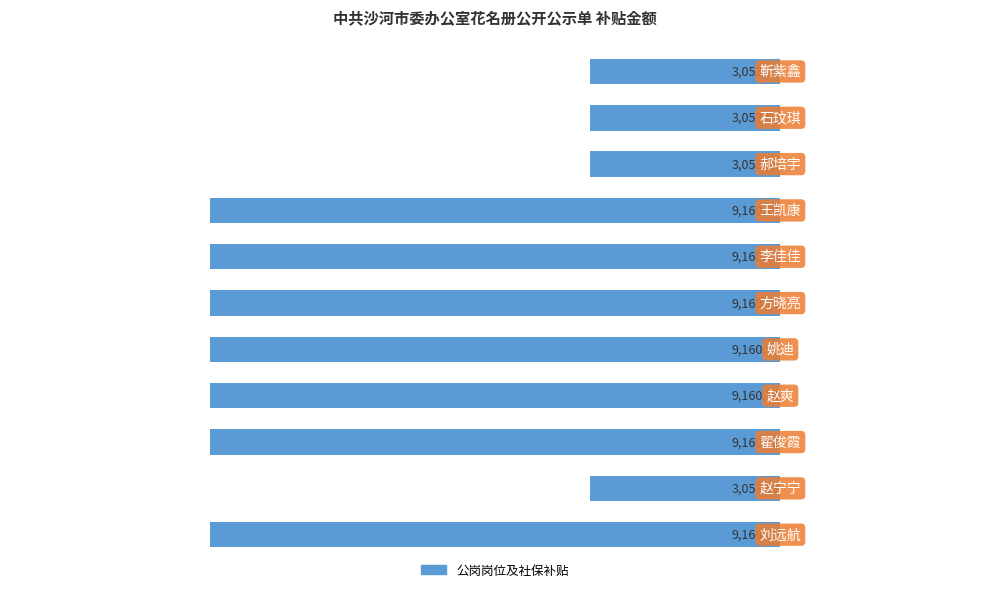

How many bars are there in total?

11